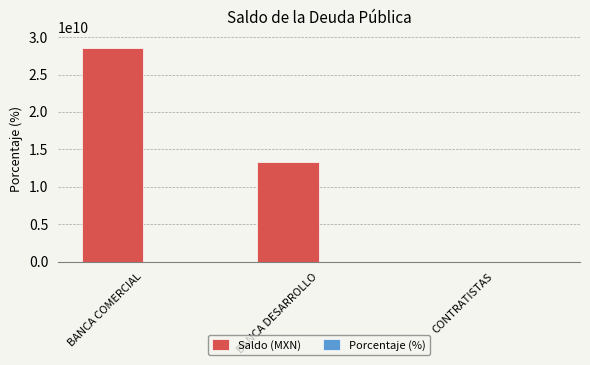

How many groups of bars are there?

3